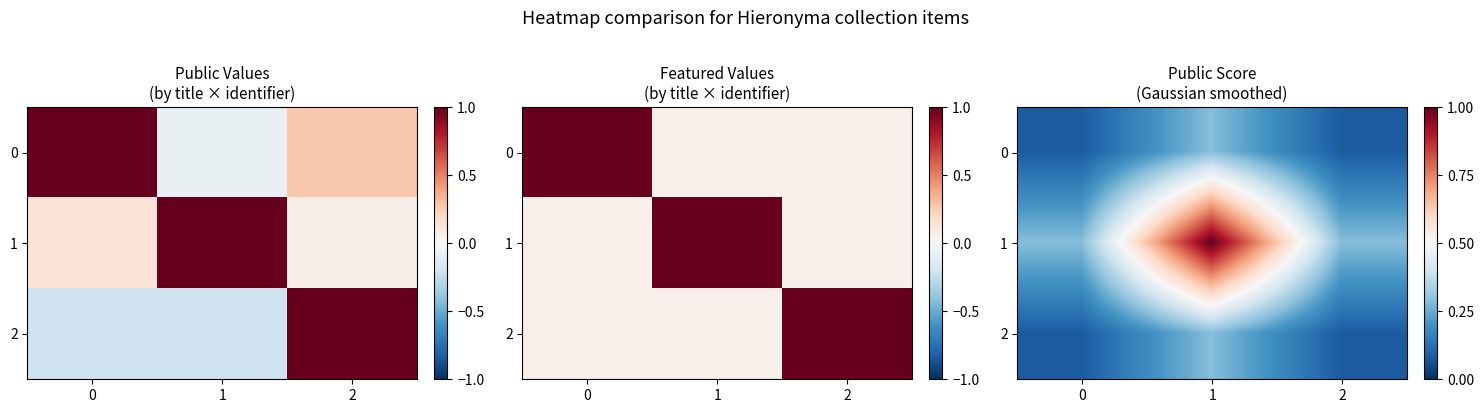

At 1, list the series in order from largest to smallest.

1, 0, 2